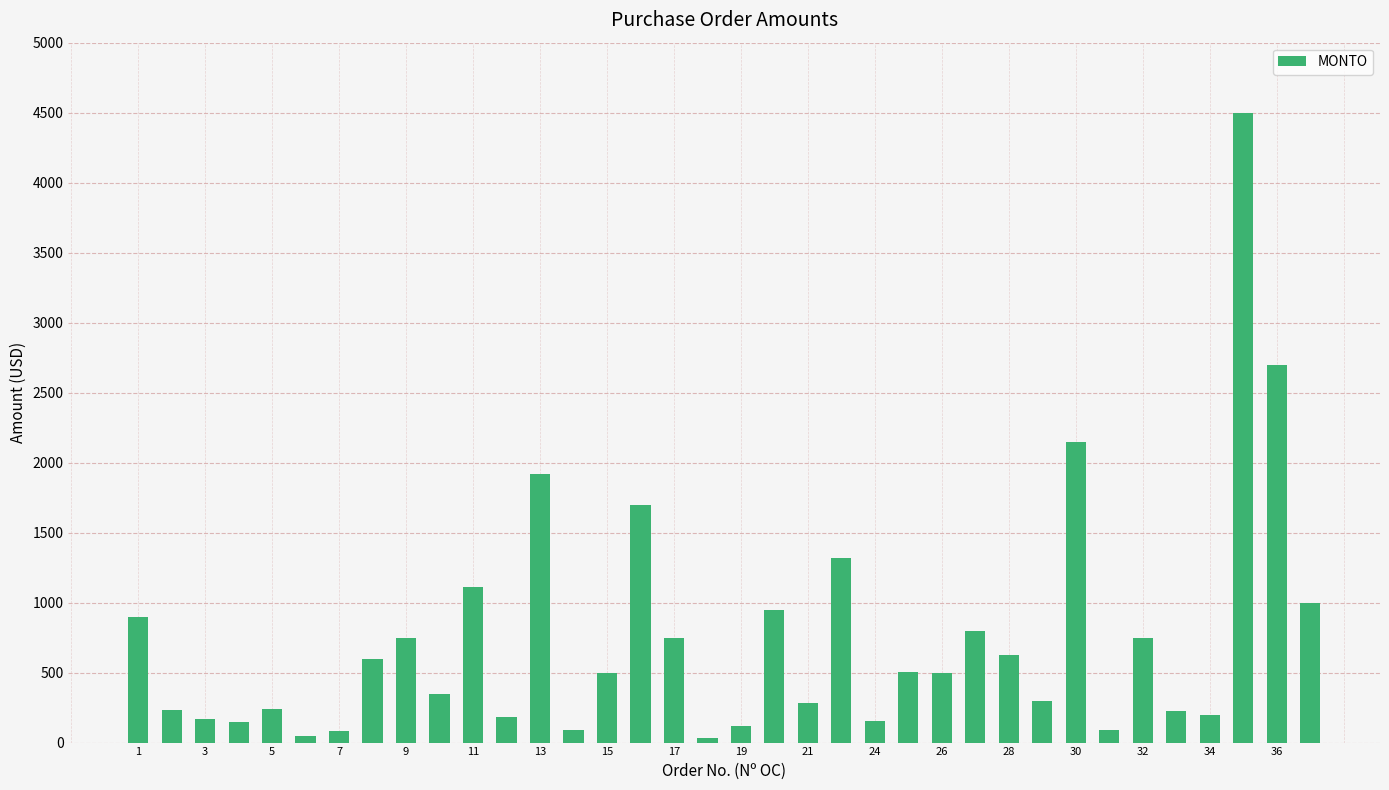

What is the maximum value shown in the chart?

4500.0